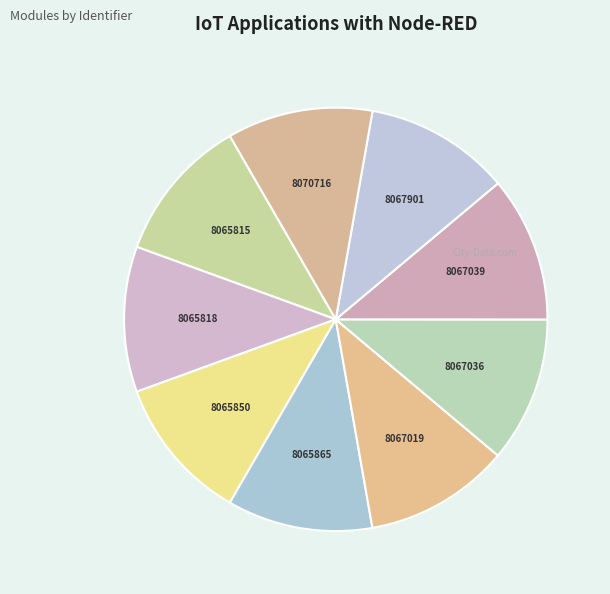

How many segments does this pie chart have?

9